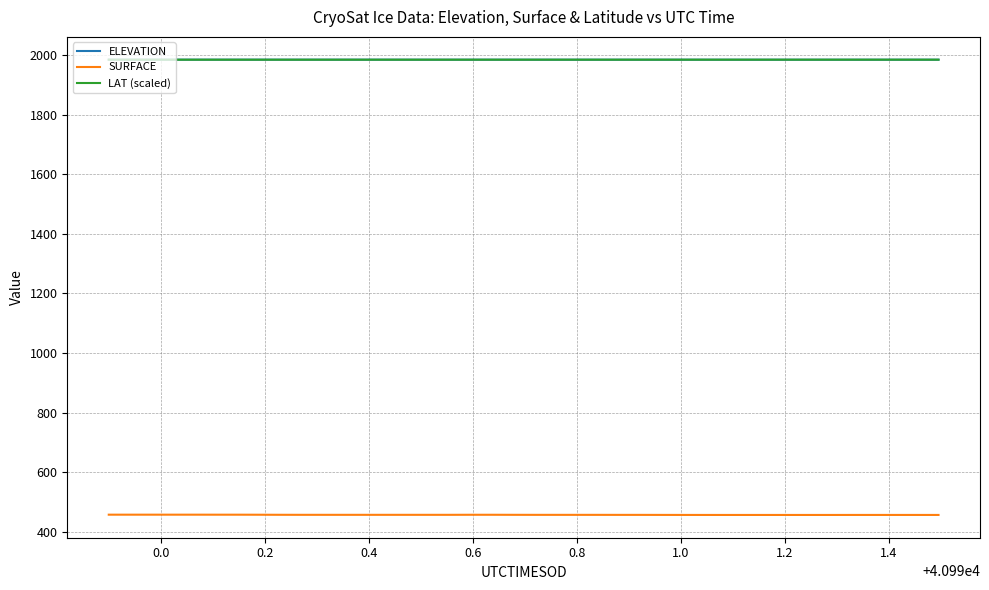

Rank the series by their maximum value, from highest to lowest.

ELEVATION, LAT (scaled), SURFACE